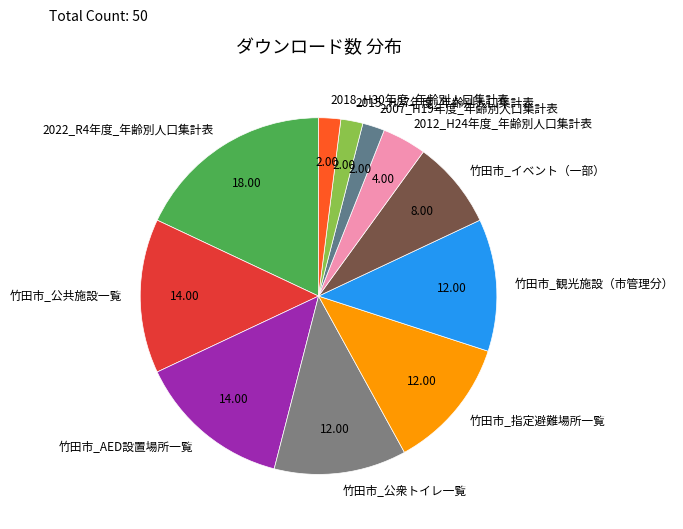

Do 2018_H30年度_年齢別人口集計表 and 2015_H27年度_年齢別人口集計表 together represent more than half of the pie?

No